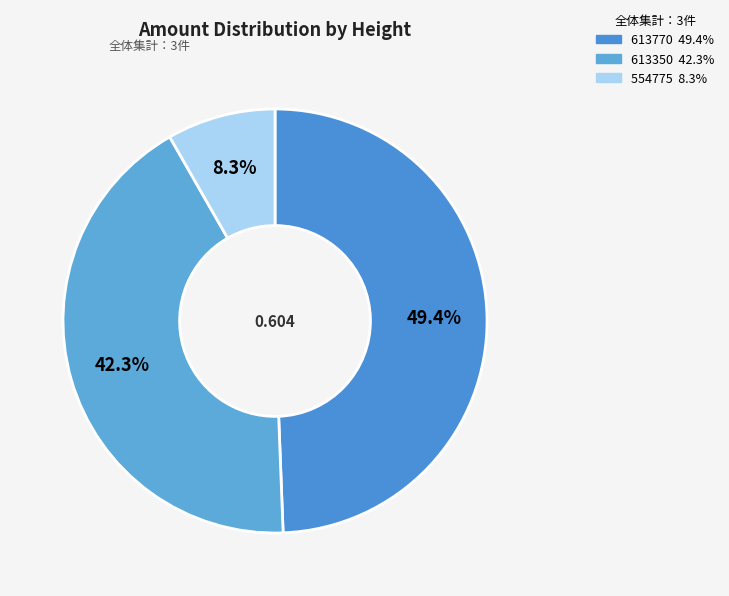

What is the change in value from 613350 to 554775?

-0.2